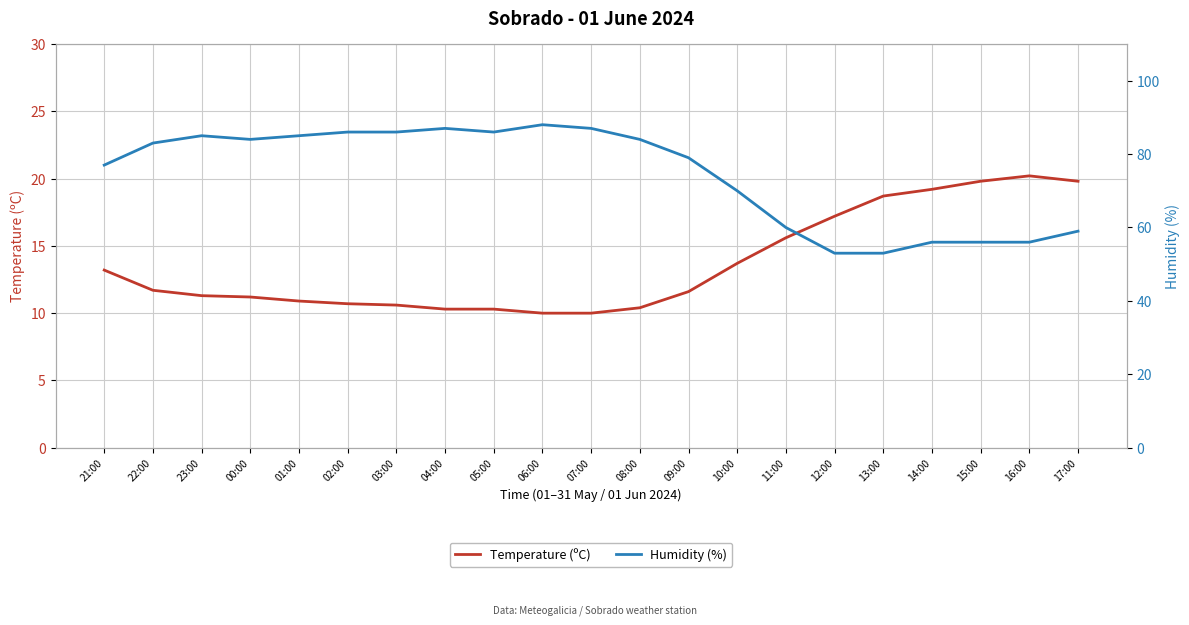

In Temperature (ºC), how many points are higher than both neighbors (excluding endpoints)?

1